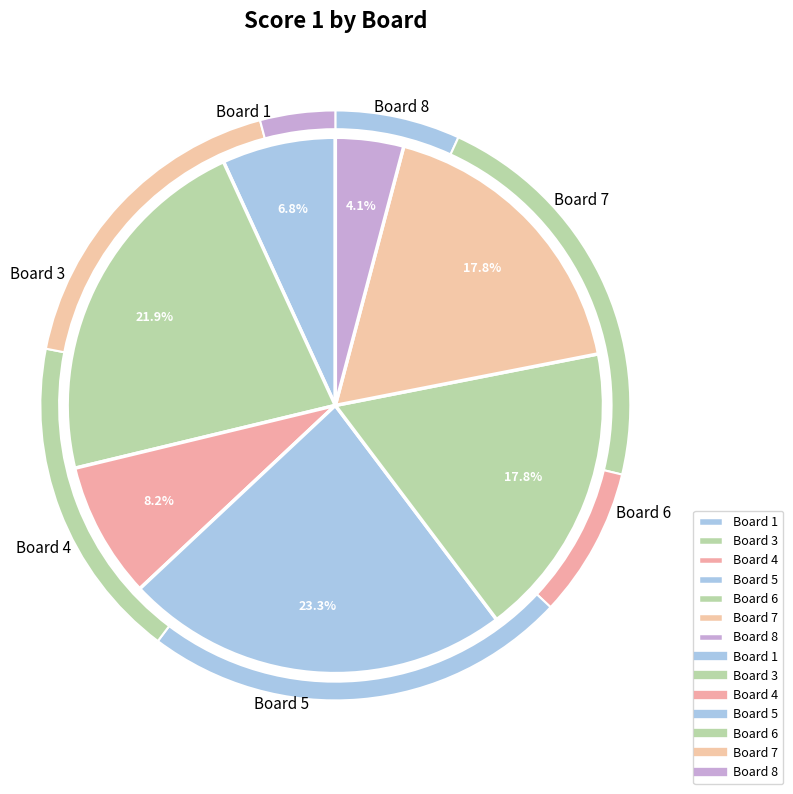

Is there any slice that represents more than half of the pie?

No